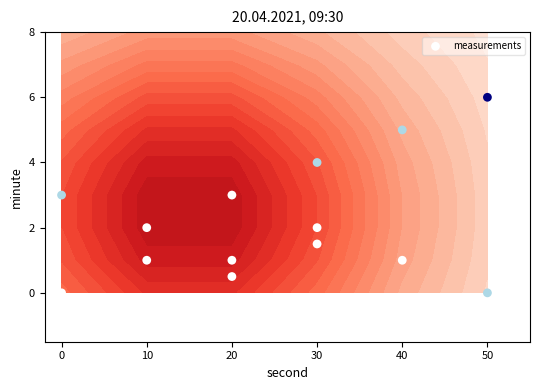

What is the difference between the second highest and second lowest values?

5.0